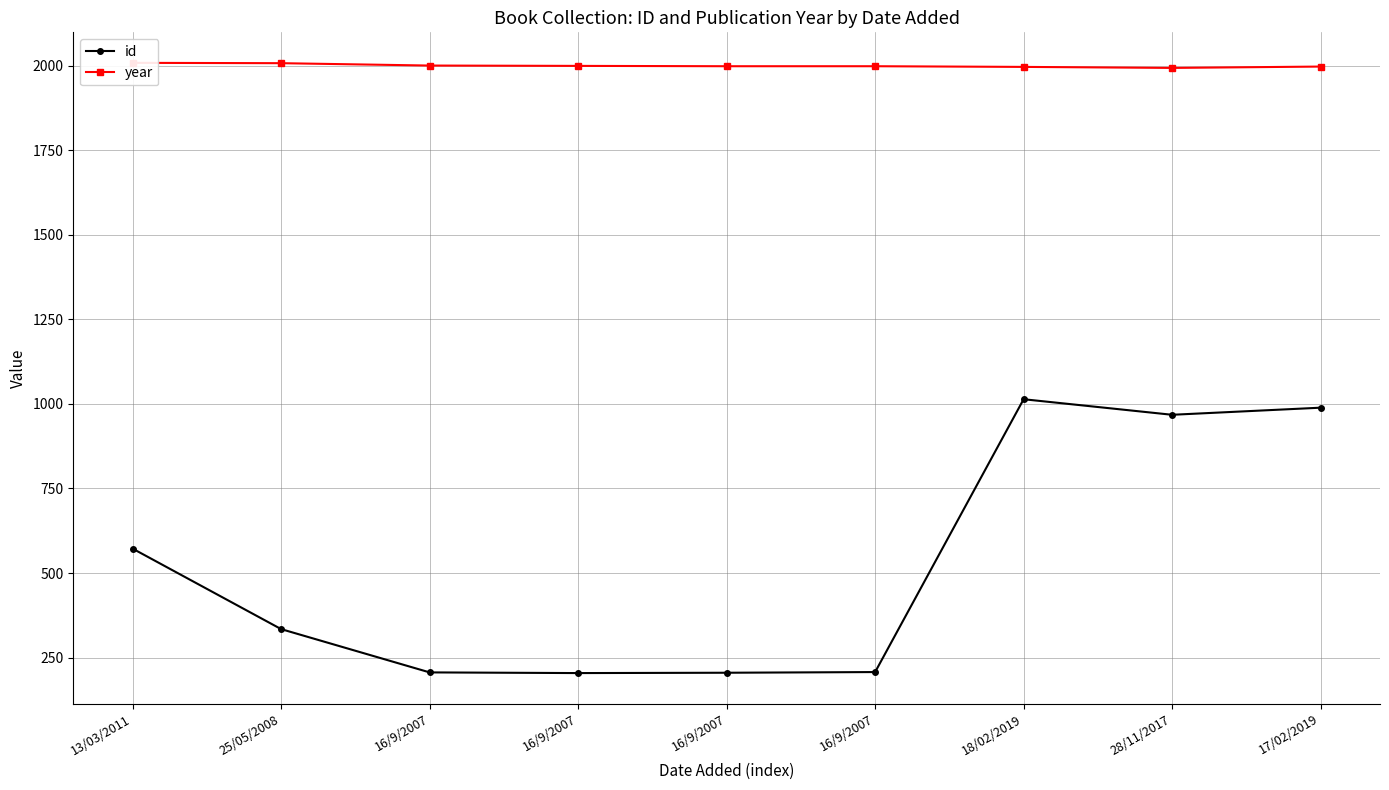

Which series changed the most between 16/9/2007 and 28/11/2017?

id